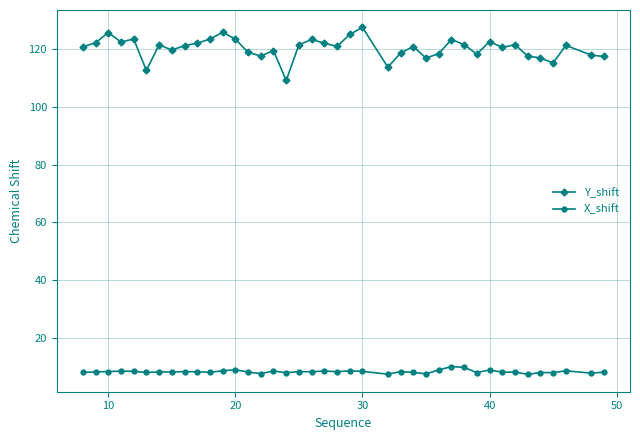

Which series has the widest spread of values?

Y_shift